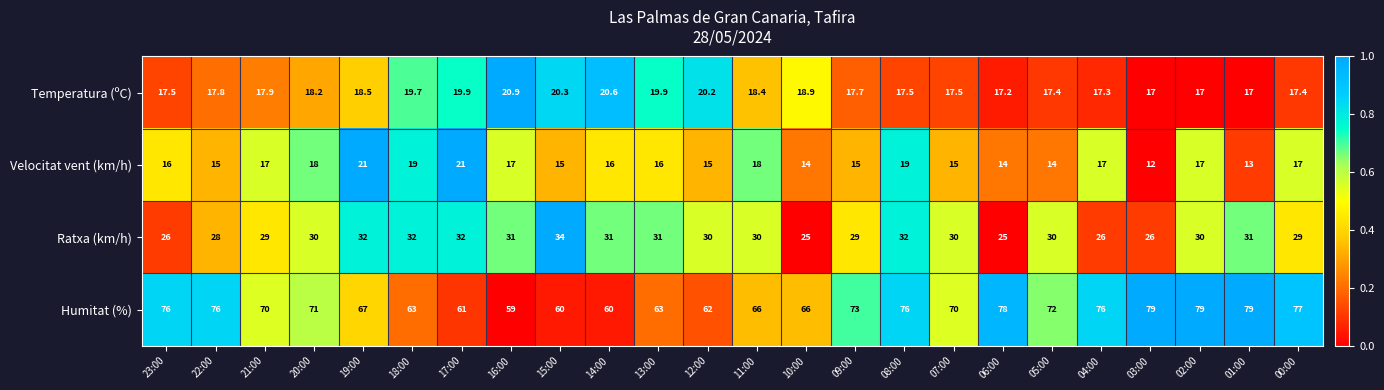

What is the sum of the Ratxa (km/h) values at 14:00 and 21:00?

60.0